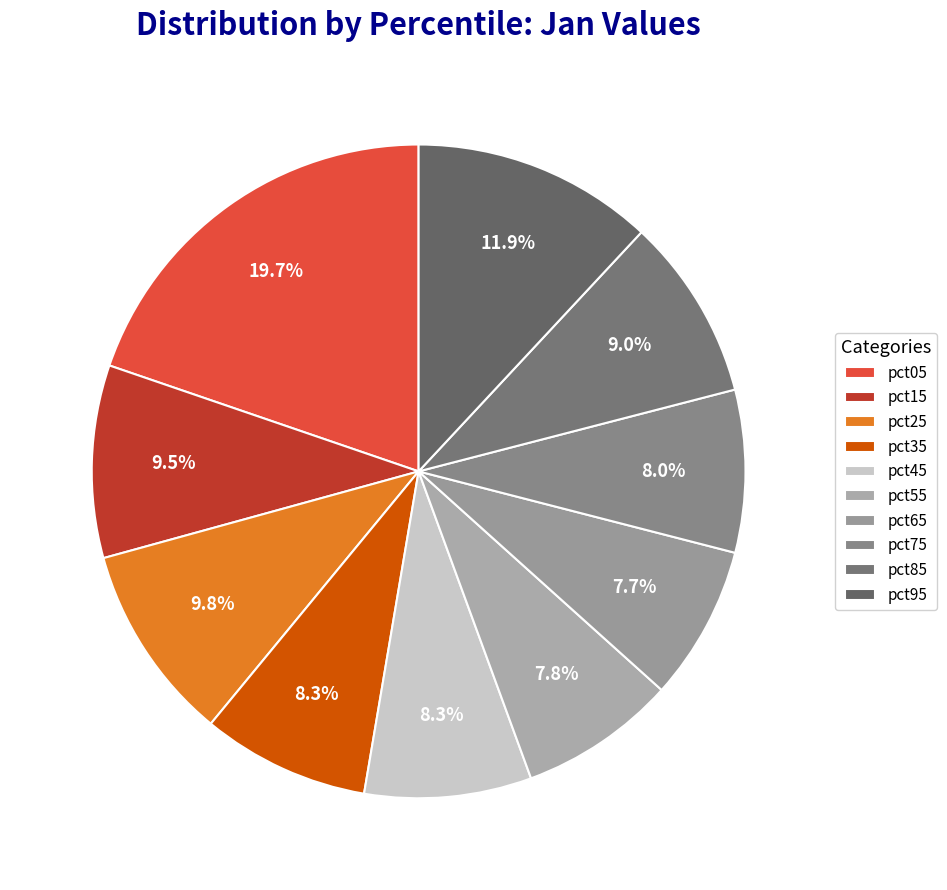

Rank the categories by value from highest to lowest.

pct05, pct95, pct25, pct15, pct85, pct35, pct45, pct75, pct55, pct65